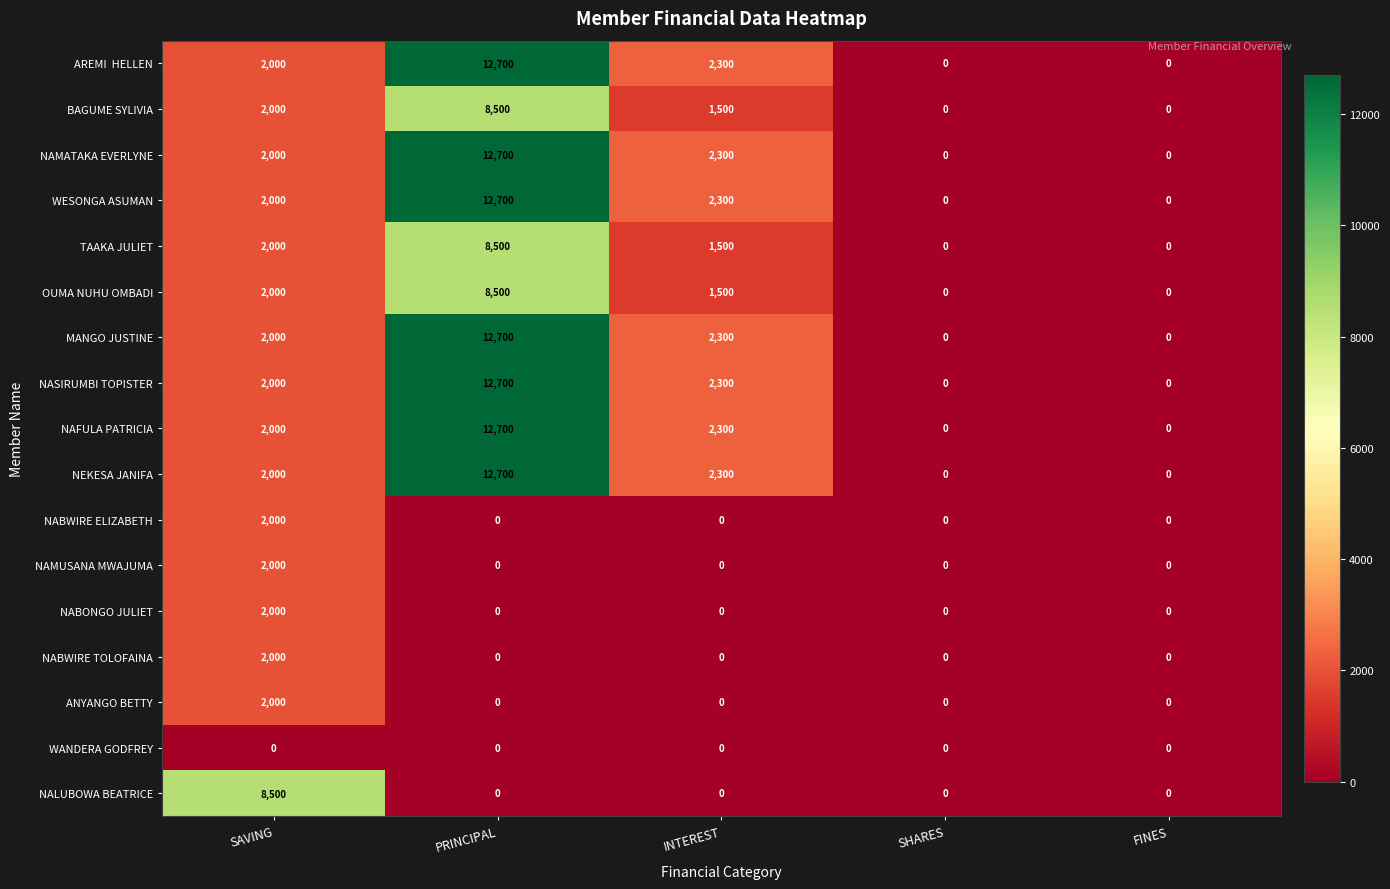

The value of NABWIRE TOLOFAINA at FINES is -708. True or false?

False